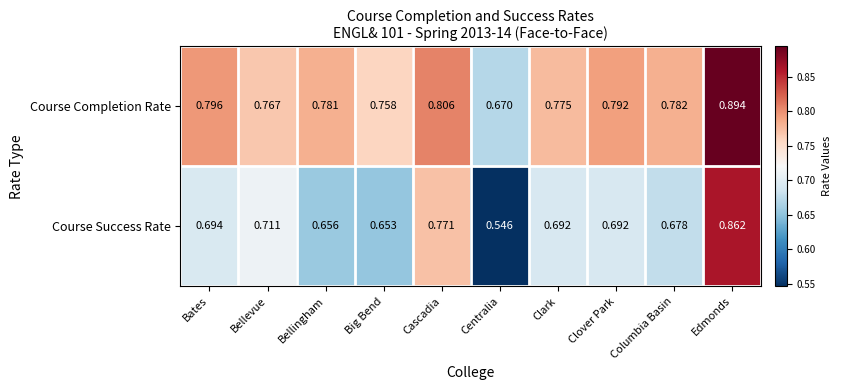

At how many categories does at least one series exceed 0?

10